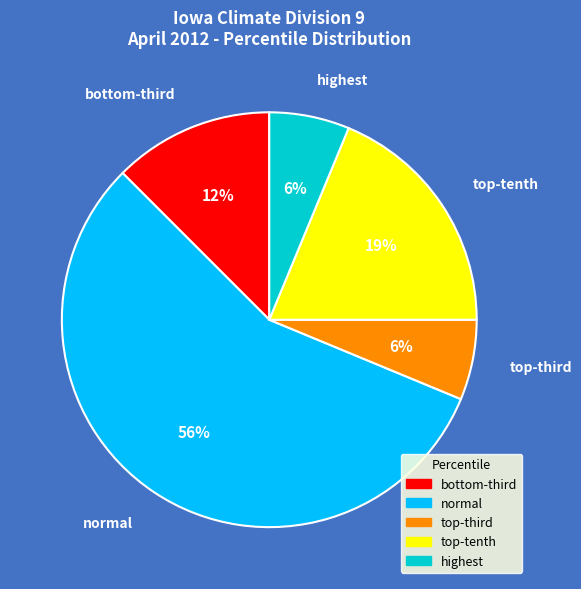

Between normal and highest, which is larger?

normal